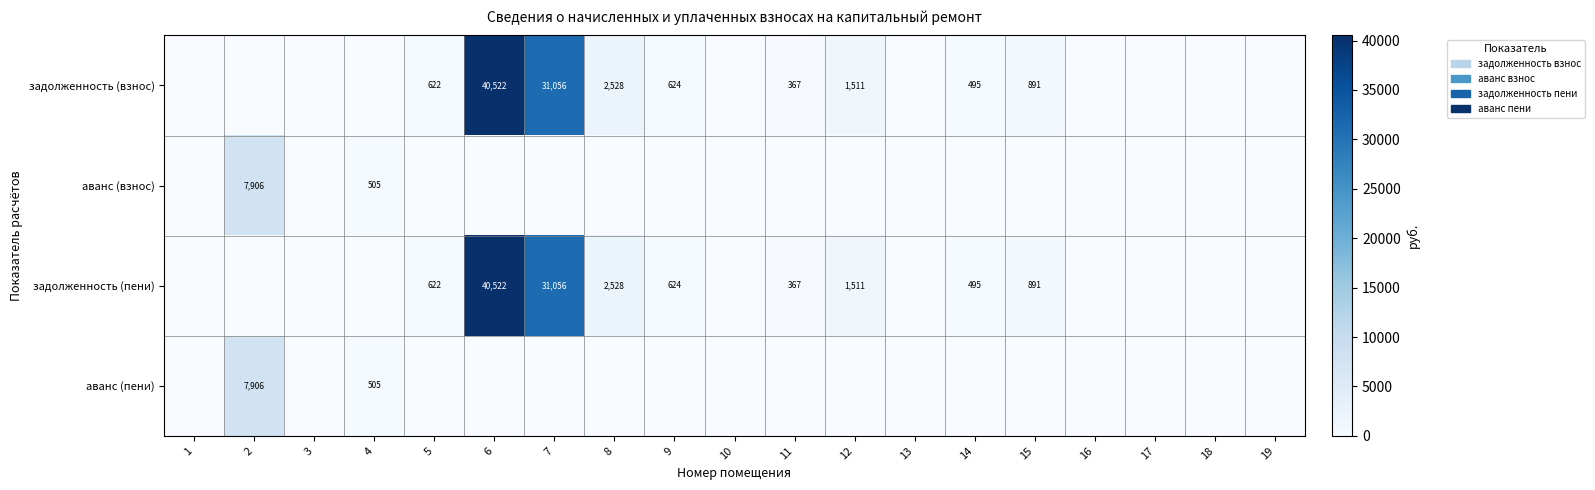

The value of аванс (взнос) at 4 is 196. True or false?

False